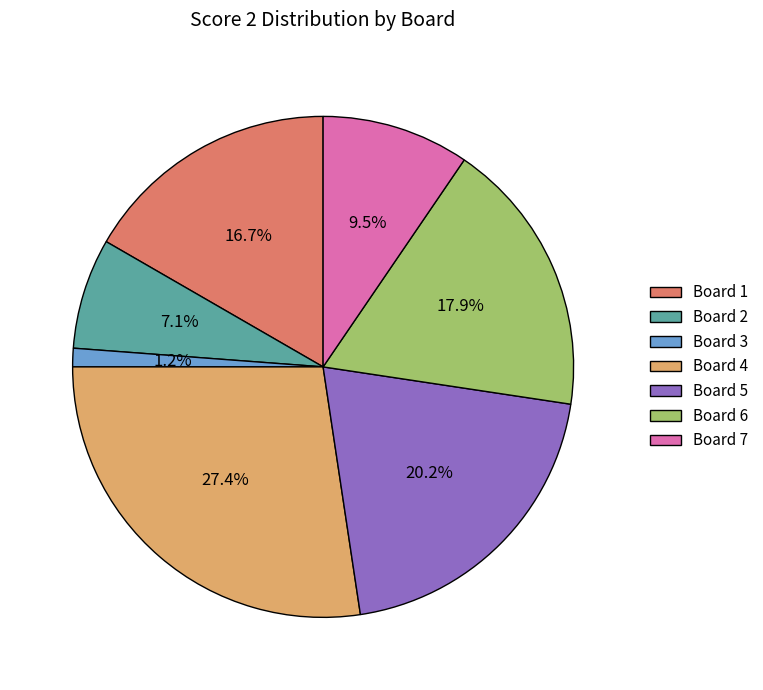

The Board 2 slice represents 7% of the pie. True or false?

True